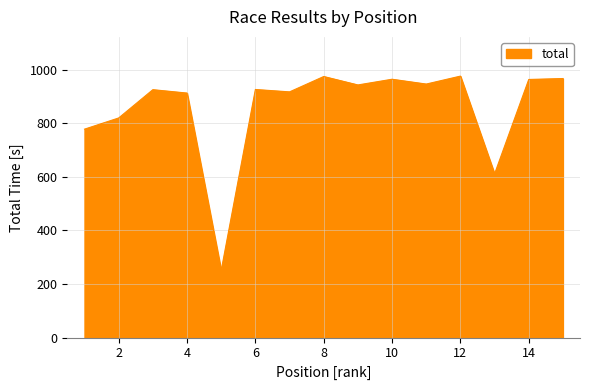

How many series are shown in this chart?

1